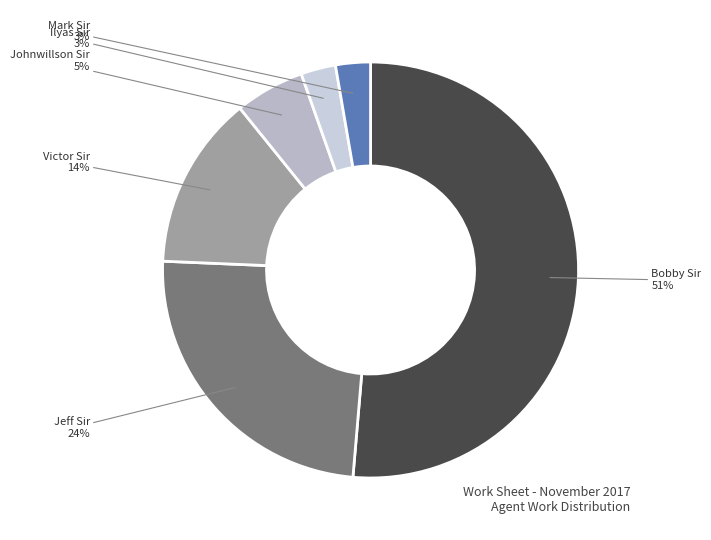

Does Bobby Sir account for over 50% of the chart?

Yes